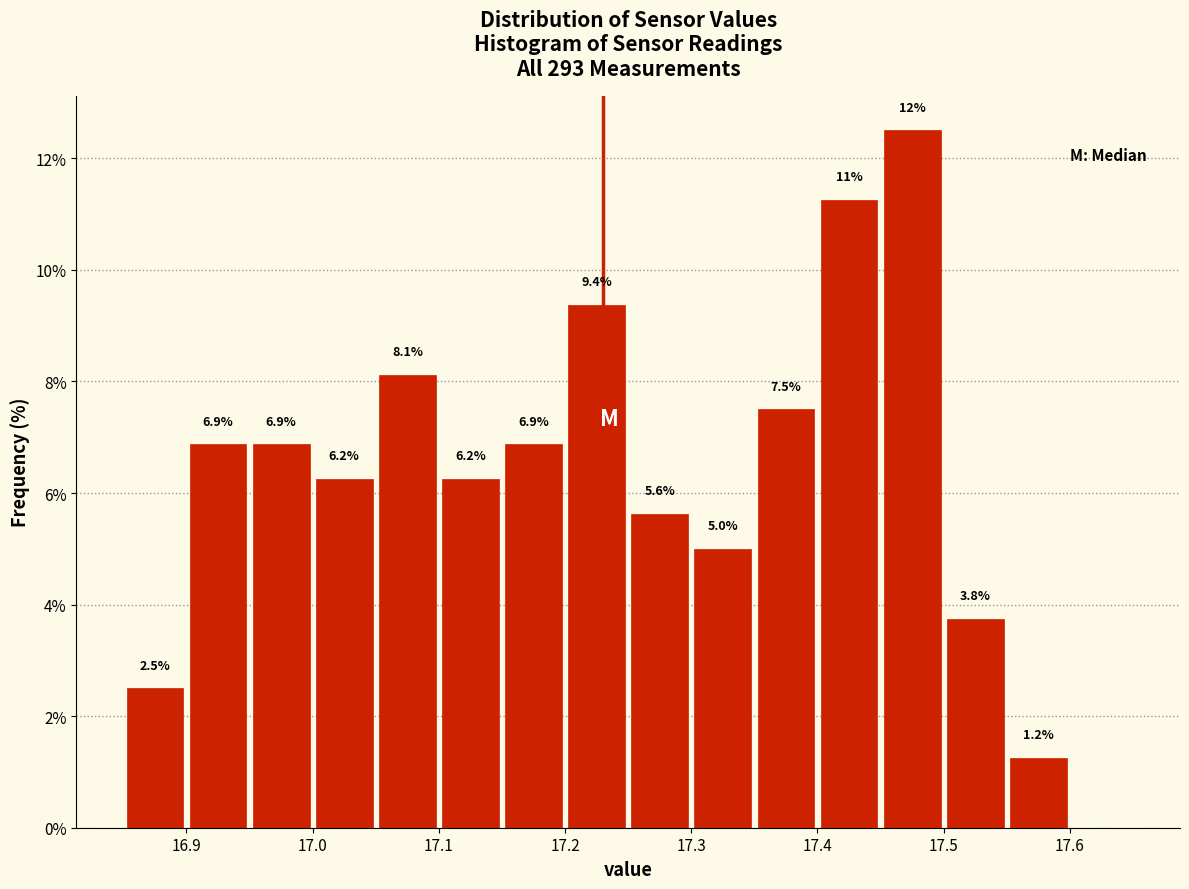

Which range on the x-axis has the tallest bar?

17.45 to 17.50